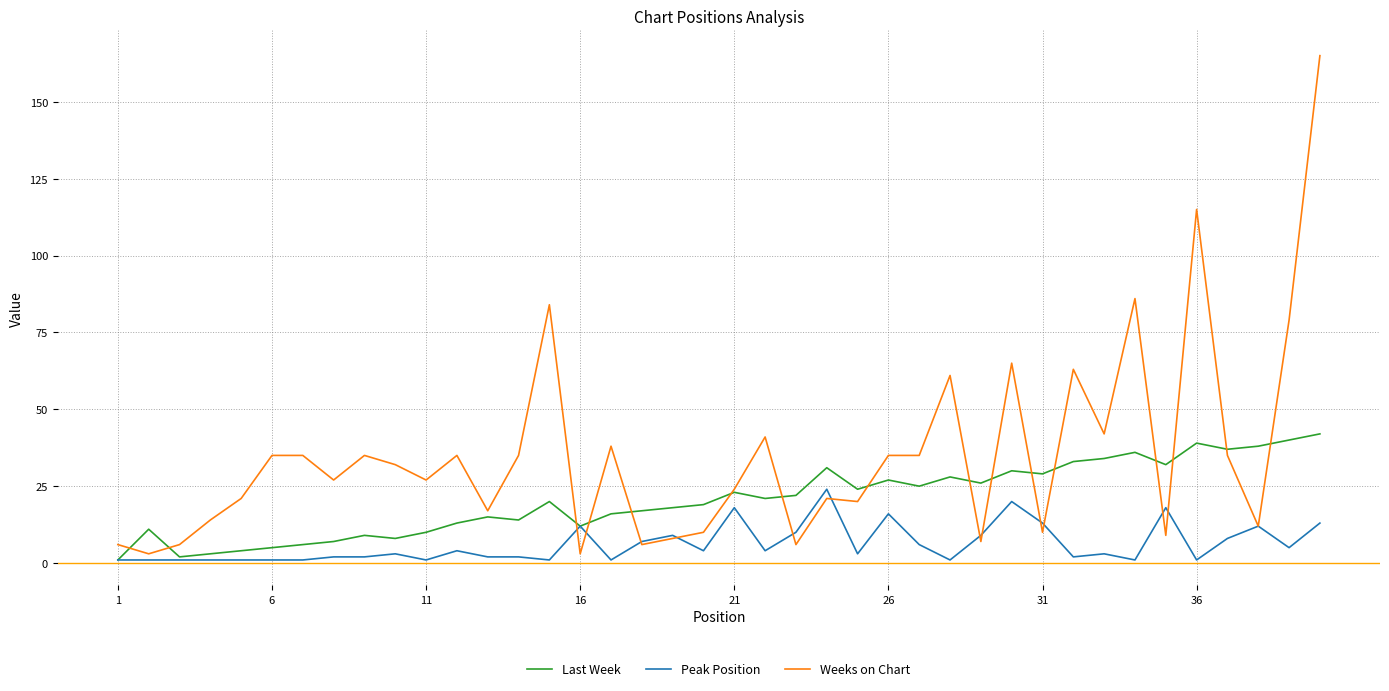

List the series in order of their overall mean, highest first.

Weeks on Chart, Last Week, Peak Position